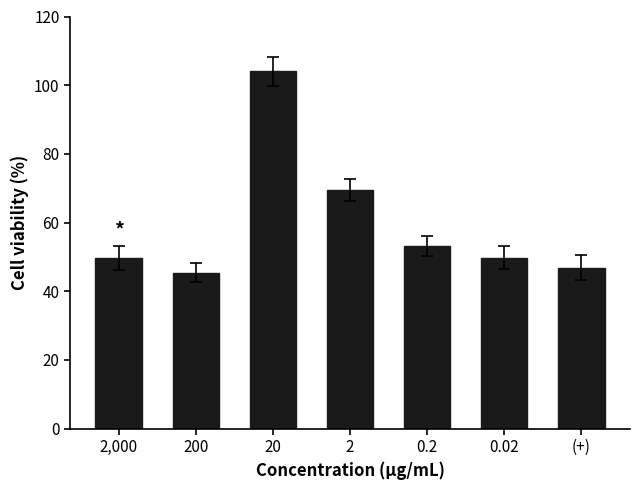

What is the change in value from 20 to (+)?

-57.2